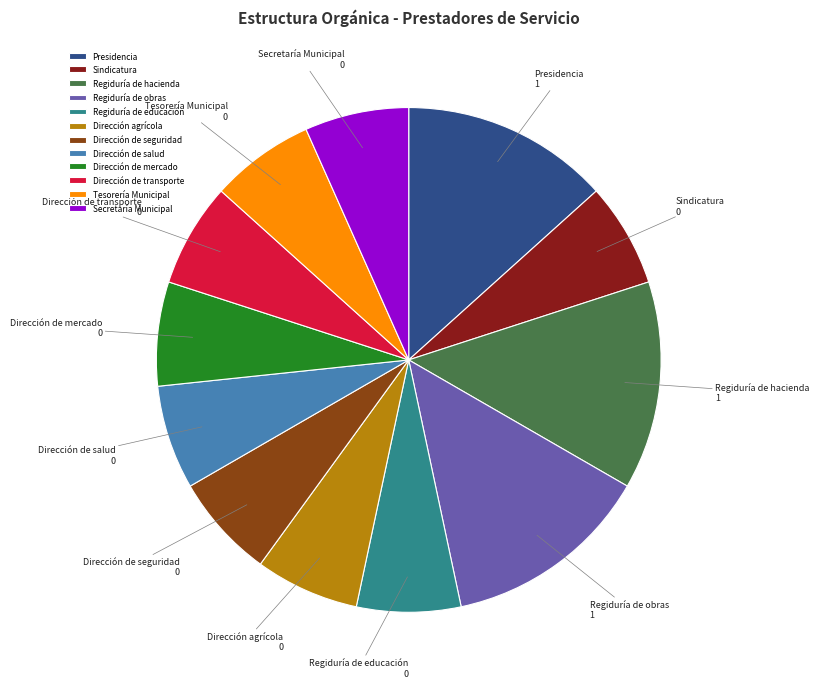

How many segments does this pie chart have?

12